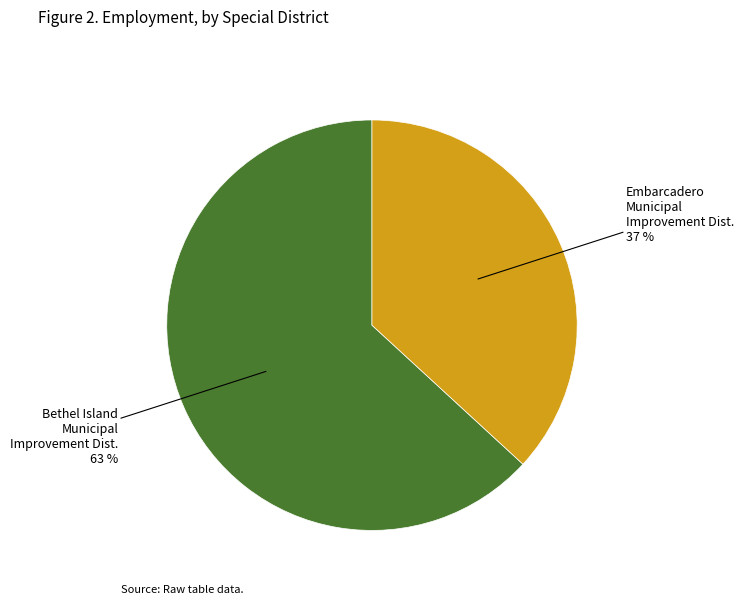

Is there a majority slice in this chart?

Yes